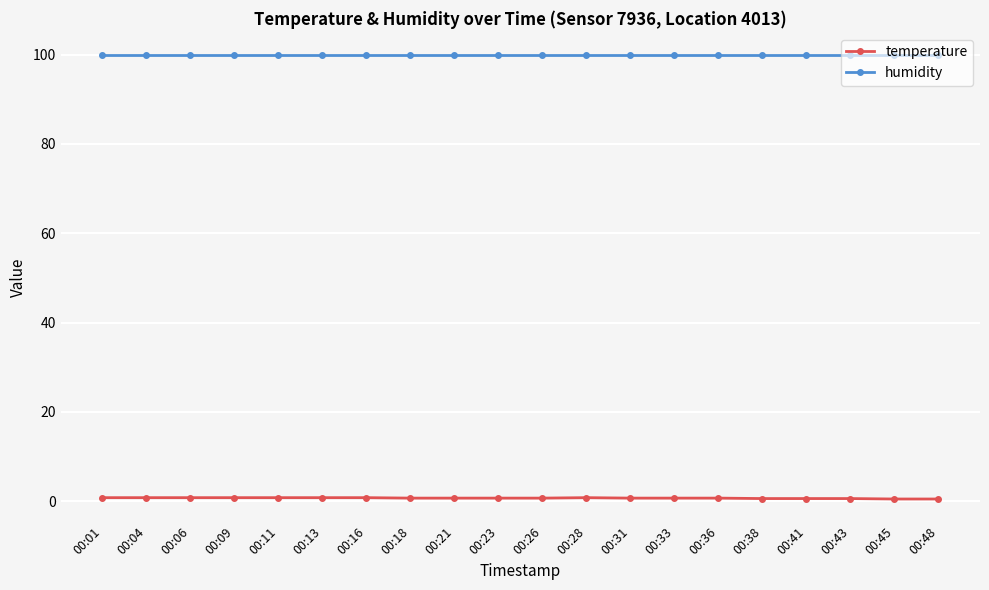

True or false: humidity and temperature cross at least once.

False